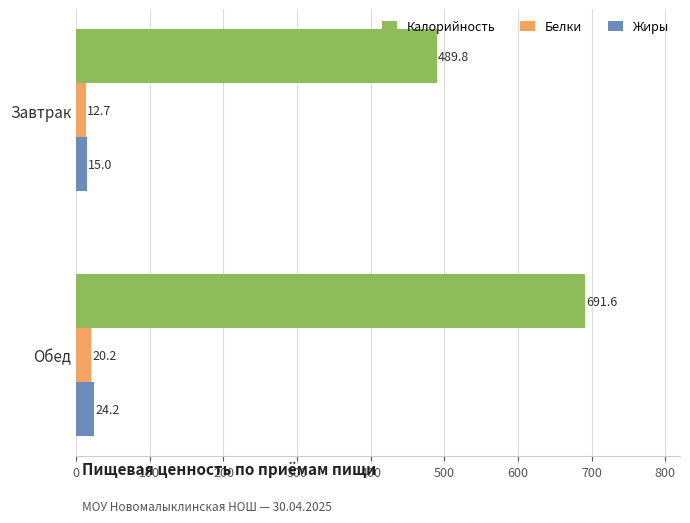

At which label does Калорийность reach its minimum?

Завтрак